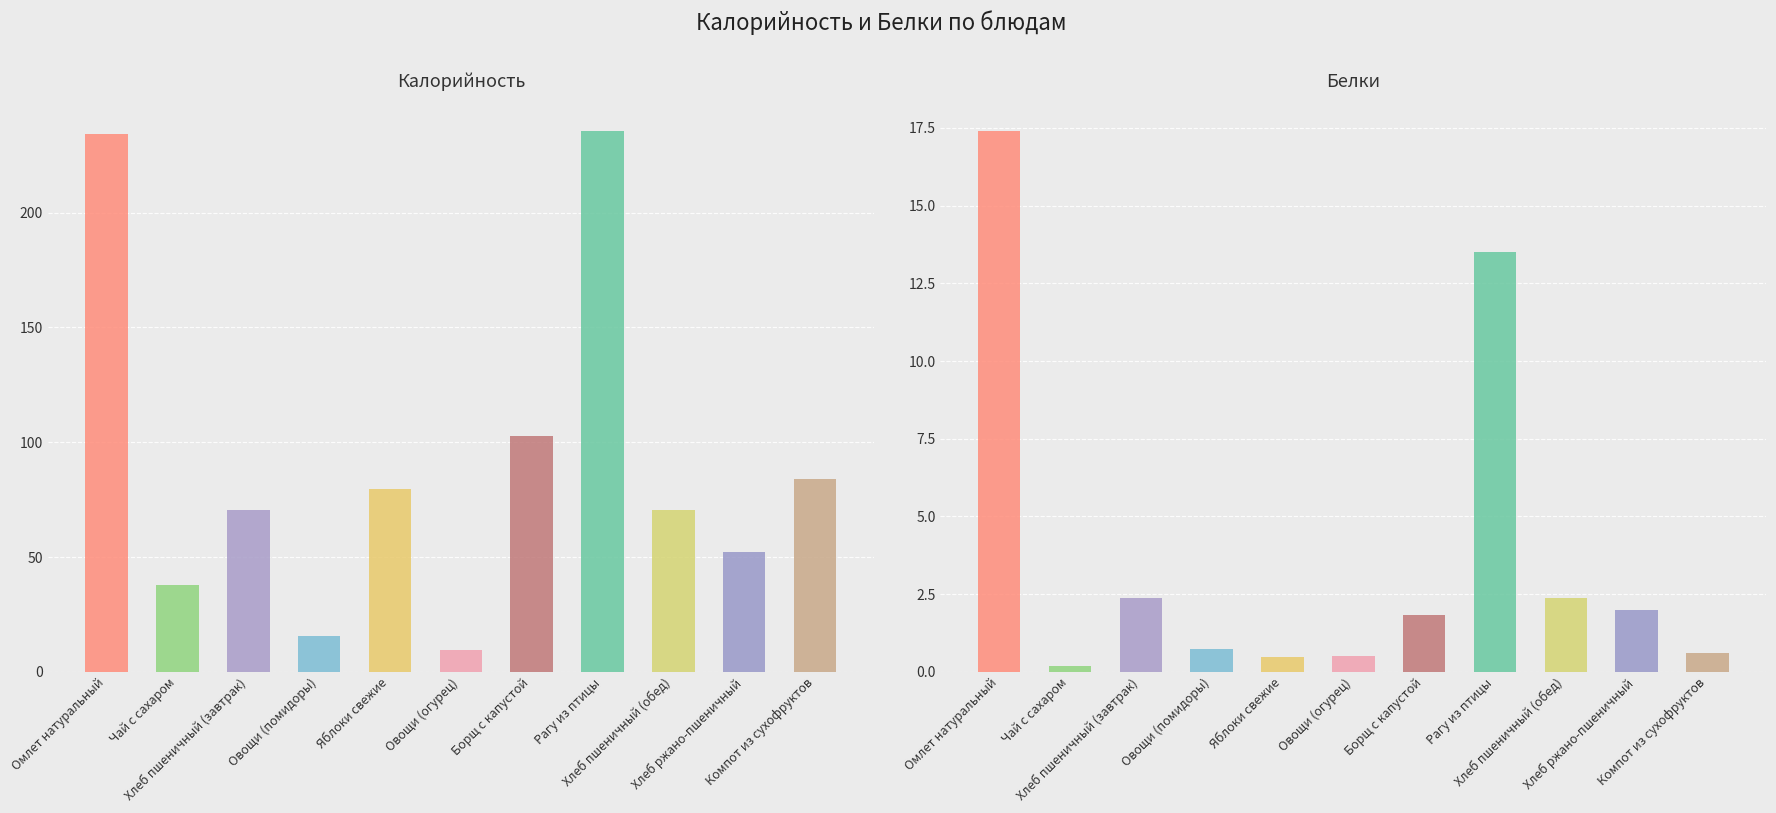

Reading left to right, list all the values displayed in this chart.

Калорийность: Омлет натуральный=234.2	Чай с сахаром=38.0	Хлеб пшеничный (завтрак)=70.5	Овощи (помидоры)=15.6	Яблоки свежие=79.5	Овощи (огурец)=9.6	Борщ с капустой=102.5	Рагу из птицы=235.6	Хлеб пшеничный (обед)=70.5	Хлеб ржано-пшеничный=52.2	Компот из сухофруктов=84.0
Белки: Омлет натуральный=17.4	Чай с сахаром=0.2	Хлеб пшеничный (завтрак)=2.4	Овощи (помидоры)=0.7	Яблоки свежие=0.5	Овощи (огурец)=0.5	Борщ с капустой=1.8	Рагу из птицы=13.5	Хлеб пшеничный (обед)=2.4	Хлеб ржано-пшеничный=2.0	Компот из сухофруктов=0.6